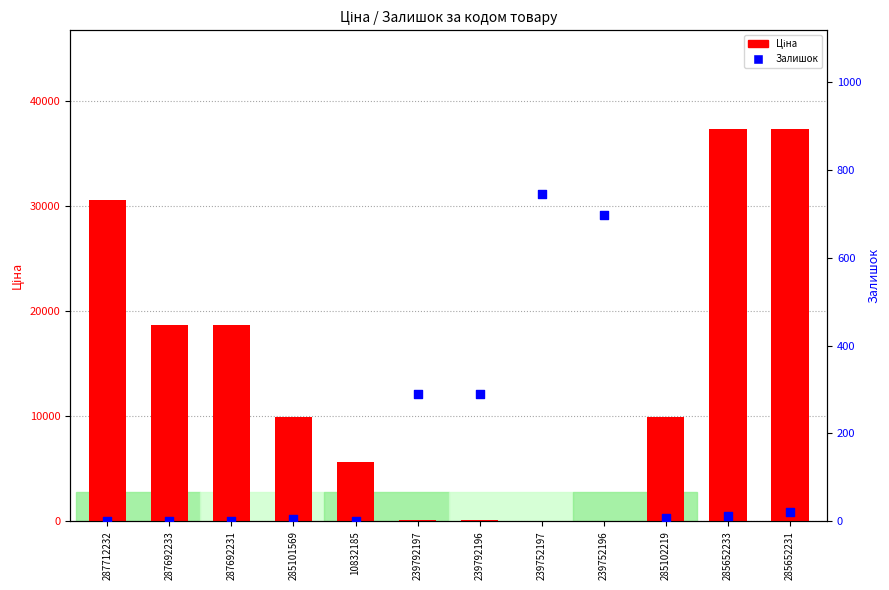

Which series has the largest total across all categories?

Ціна